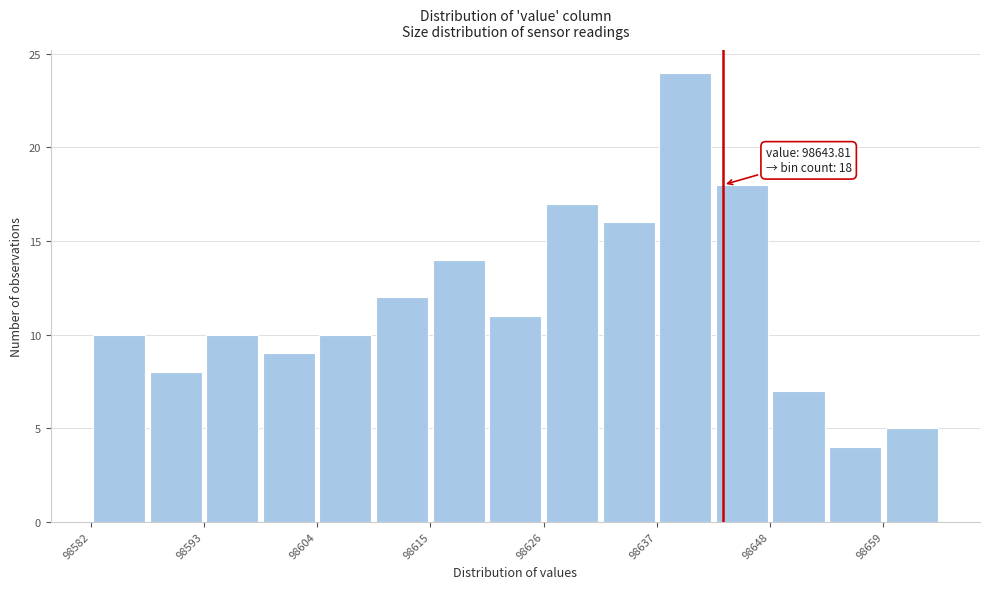

Read against the x-axis, roughly where is the centre of the tallest bar?

98640